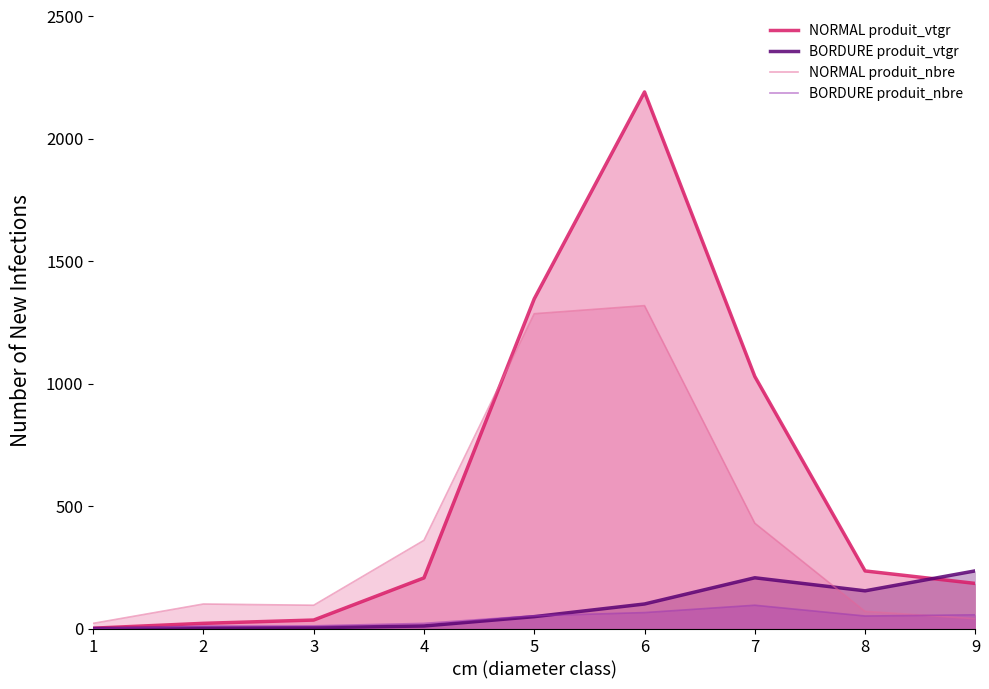

What are all the series names shown in the legend?

NORMAL produit_vtgr, BORDURE produit_vtgr, NORMAL produit_nbre, BORDURE produit_nbre